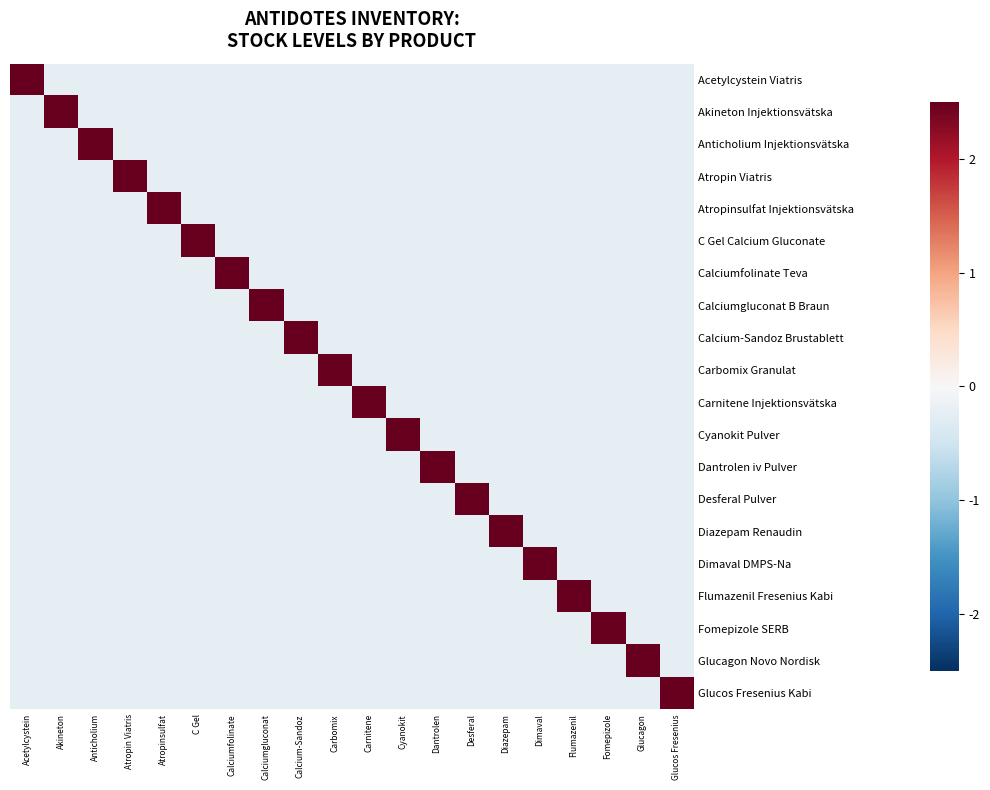

Rank the series by their maximum value, from highest to lowest.

Acetylcystein Viatris, Akineton Injektionsvätska, Anticholium Injektionsvätska, Atropinsulfat Injektionsvätska, Calciumgluconat B Braun, Calcium-Sandoz Brustablett, Carnitene Injektionsvätska, Cyanokit Pulver, Desferal Pulver, Diazepam Renaudin, Dimaval DMPS-Na, Fomepizole SERB, Glucagon Novo Nordisk, Glucos Fresenius Kabi, Atropin Viatris, C Gel Calcium Gluconate, Calciumfolinate Teva, Carbomix Granulat, Dantrolen iv Pulver, Flumazenil Fresenius Kabi